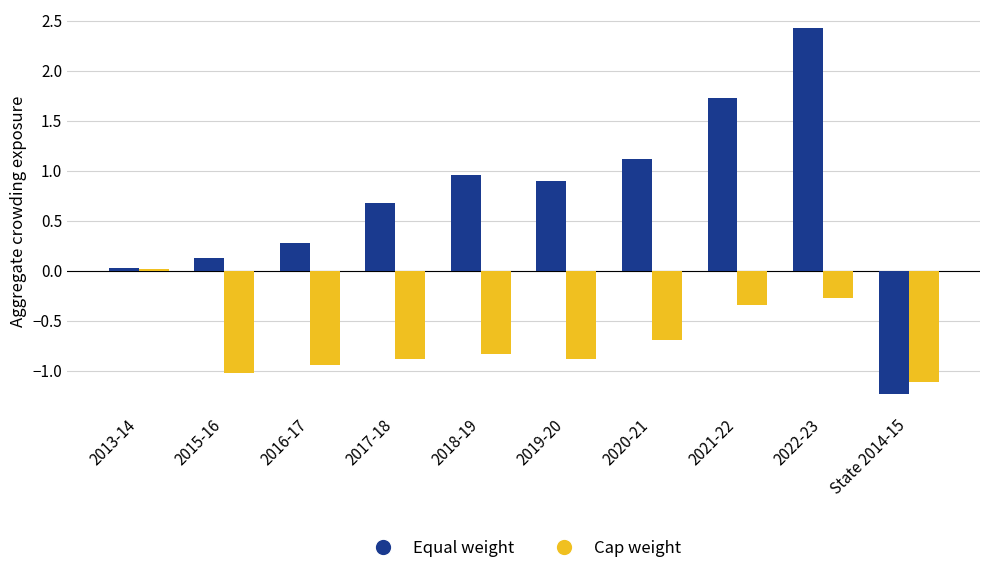

What is the average value of the Cap weight series?

-0.7